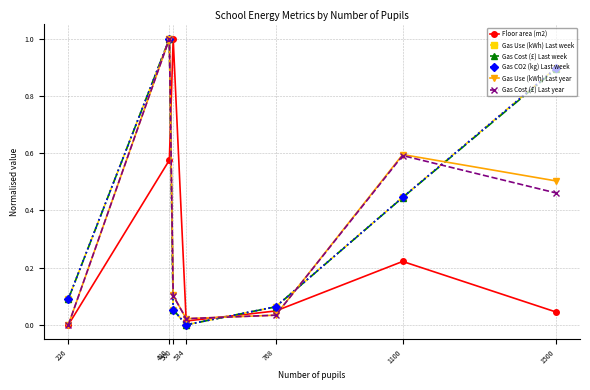

Count the number of data series in this chart.

6